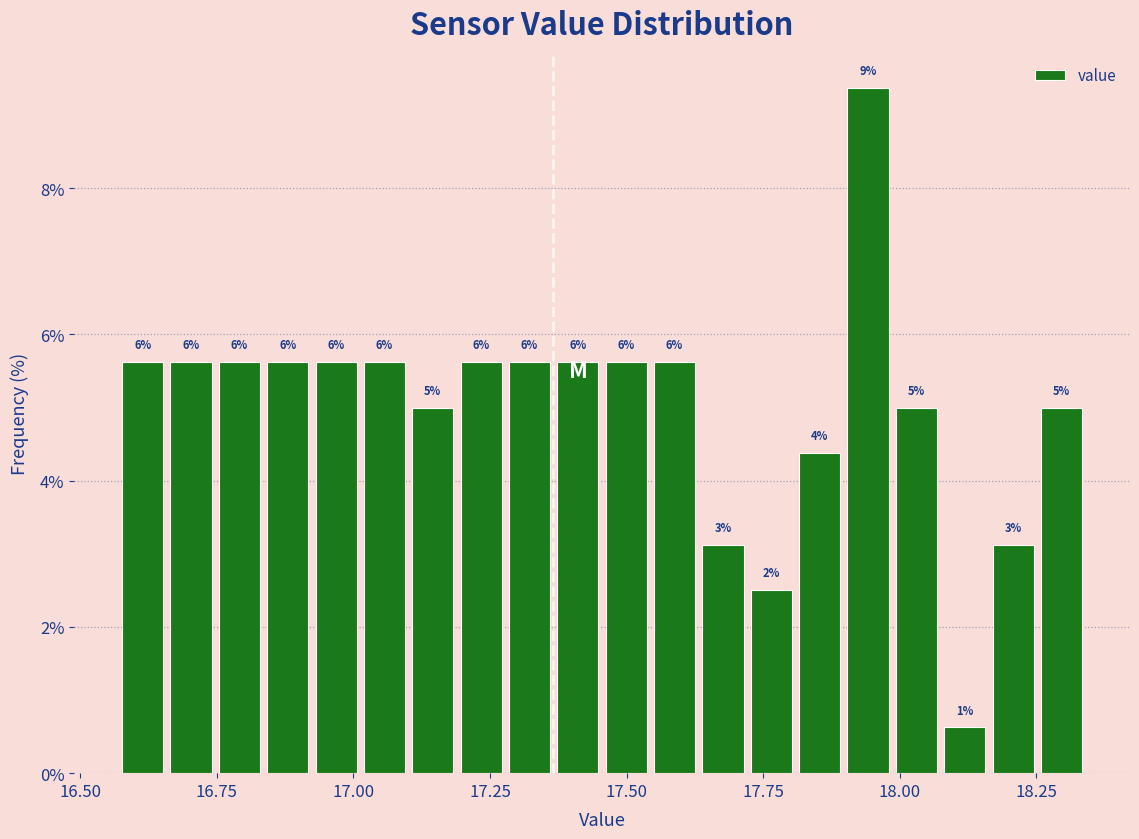

Around what value on the x-axis is the tallest bar? Give the approximate position of its centre, as read against the axis.

17.95